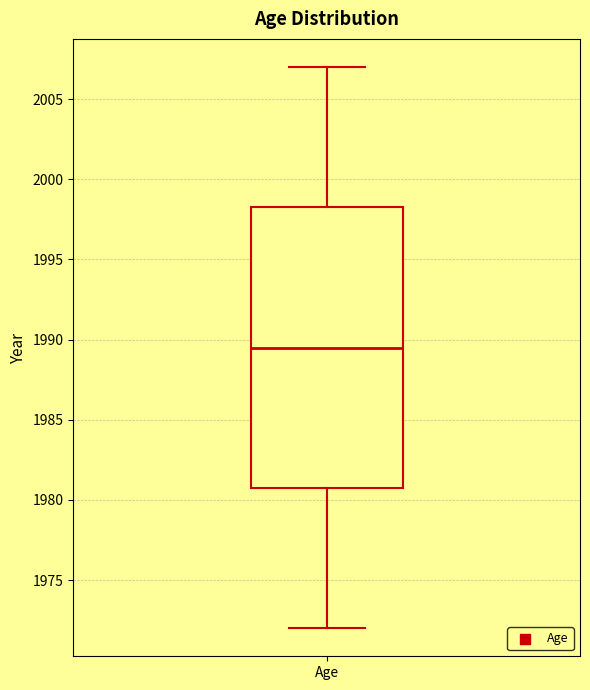

Read this box plot against the y-axis: the position of the median line, the range covered by the box, and the ends of both whiskers. The values are not printed on the chart, so give them approximately, as read against the axis.

median 1989.5, box 1981.0 to 1998.5, whiskers 1972.0 to 2007.0